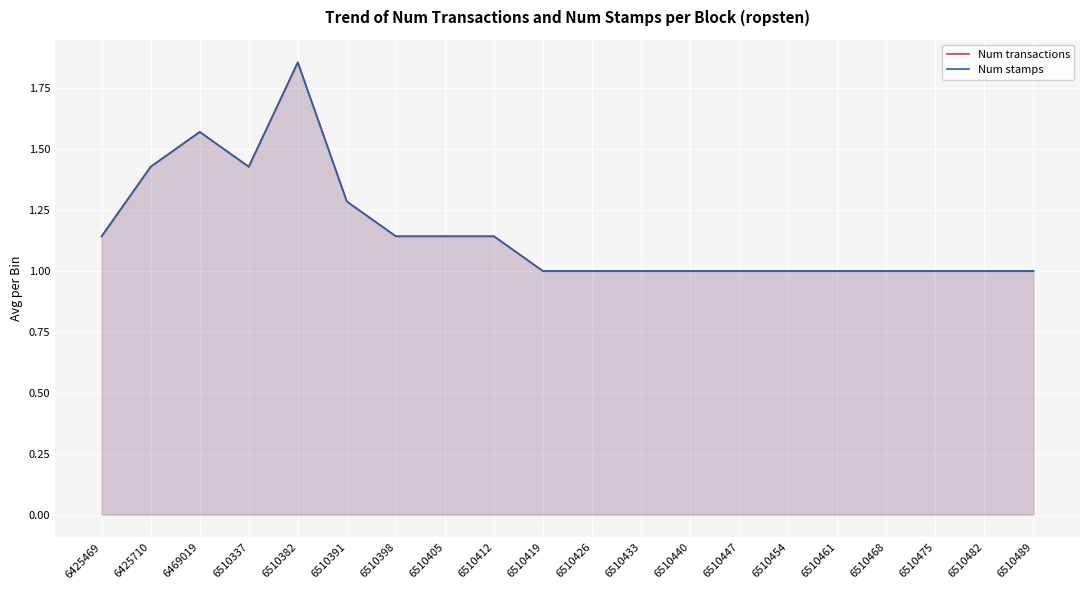

At which category does the chart reach its minimum across all series?

6510419